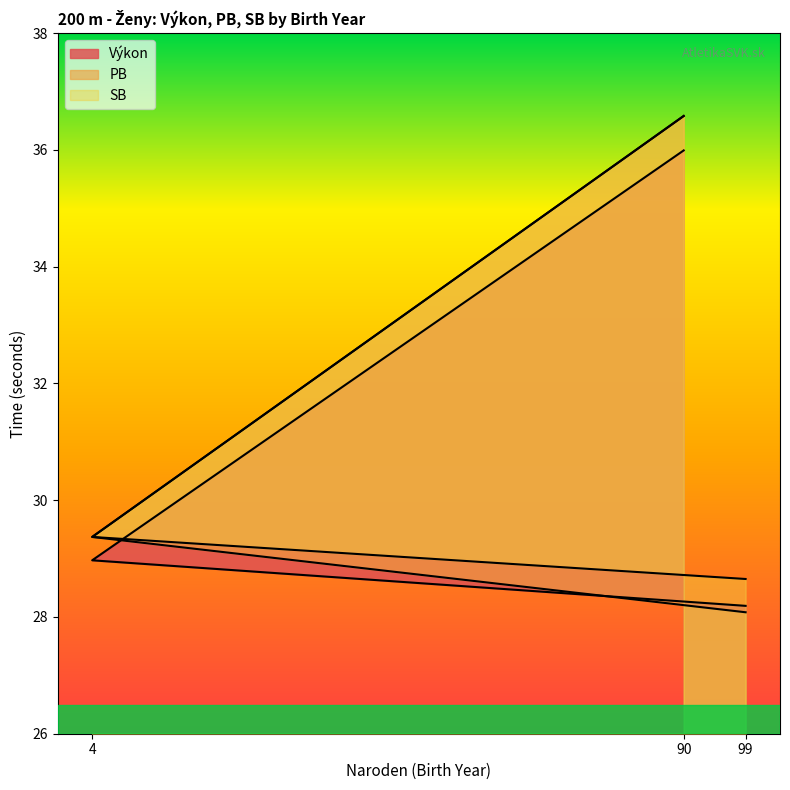

What is the spread (max minus min) of values at 90?

0.6